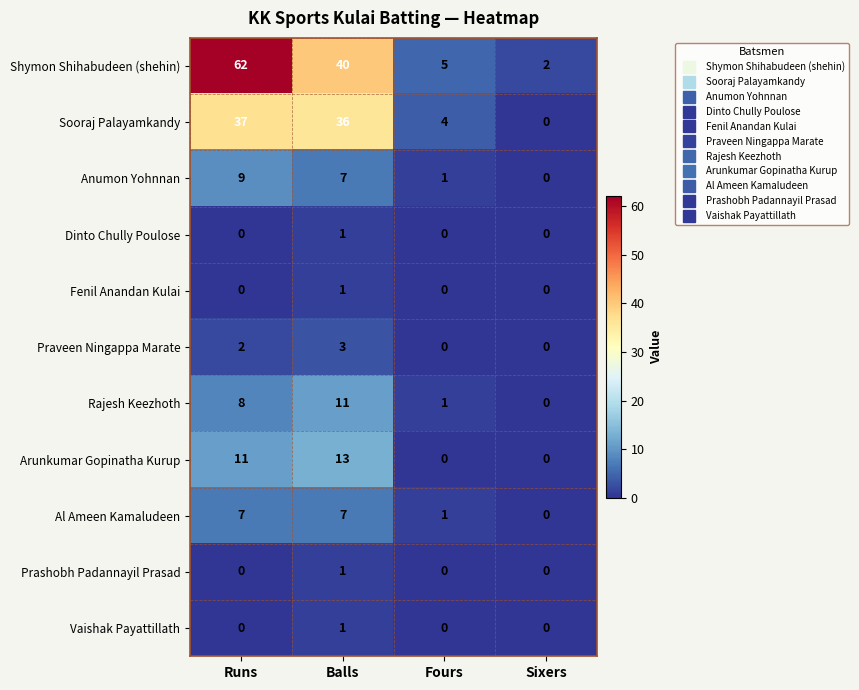

Count the Anumon Yohnnan values in the range 1 to 9.

3